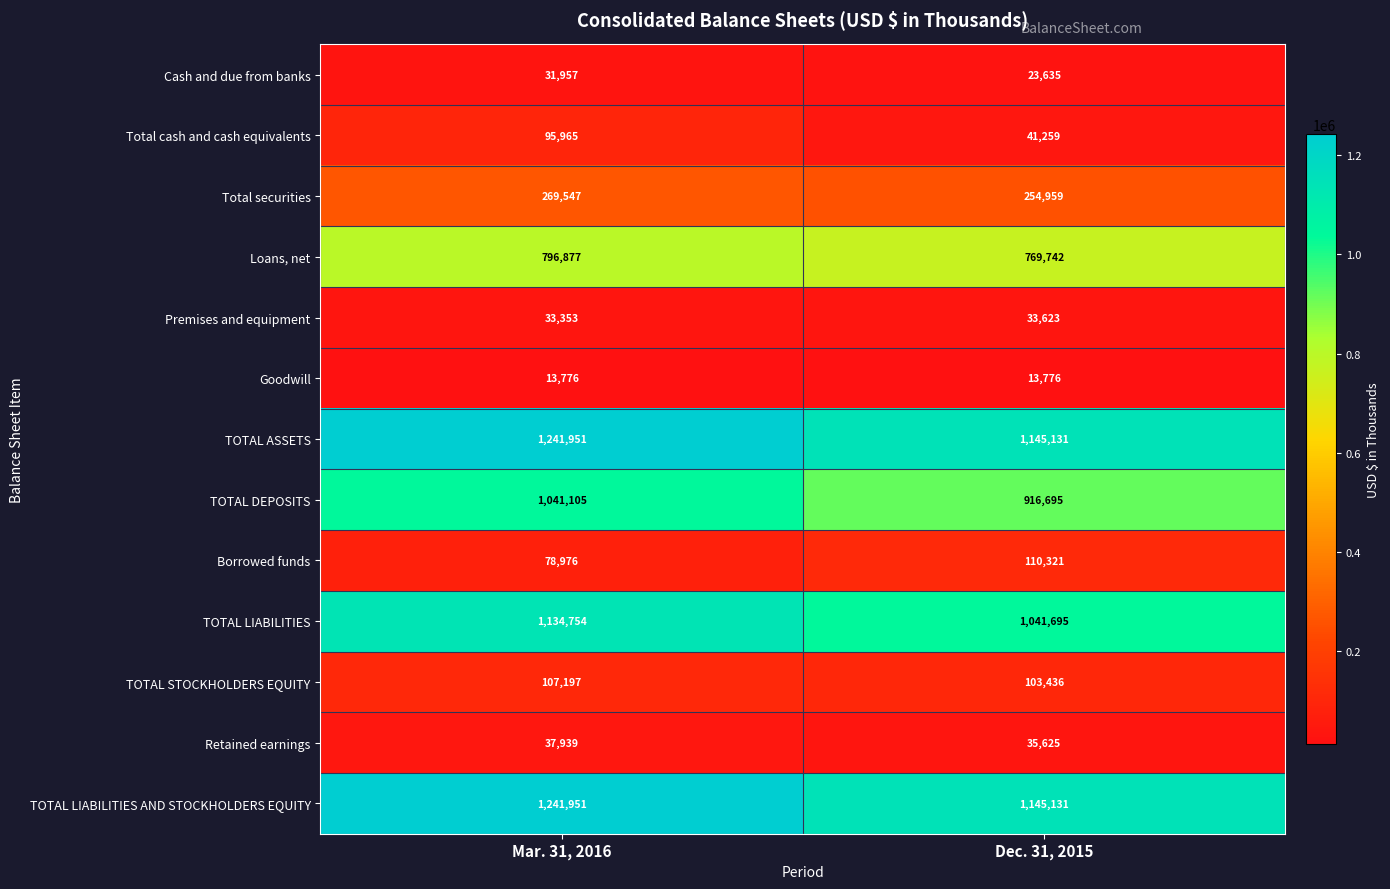

What is the difference between the maximum and minimum values in the TOTAL LIABILITIES AND STOCKHOLDERS EQUITY series?

96820